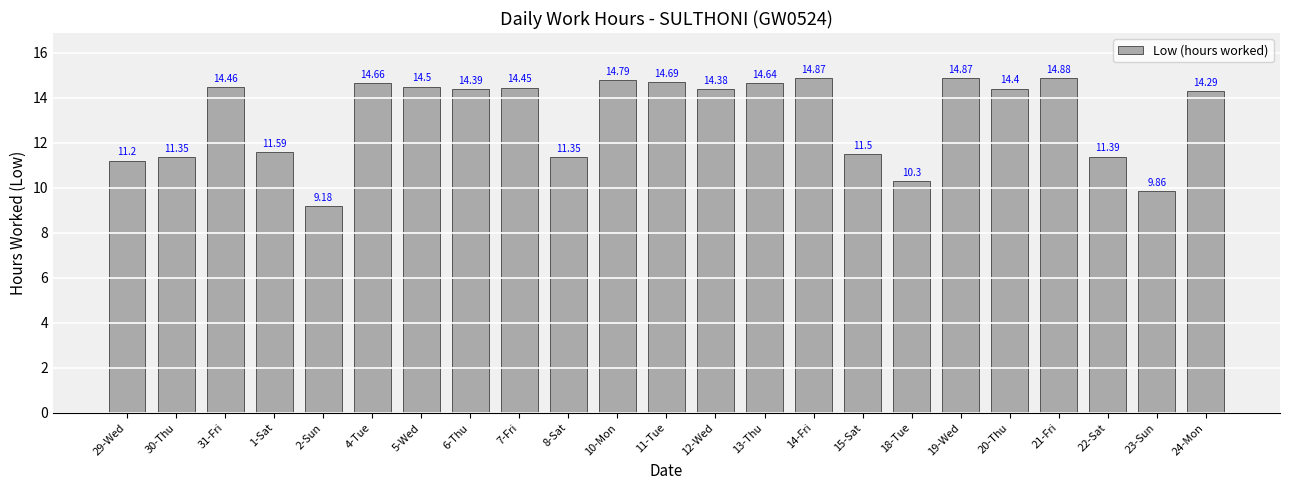

What is the label of the 5th bar from the right?

20-Thu